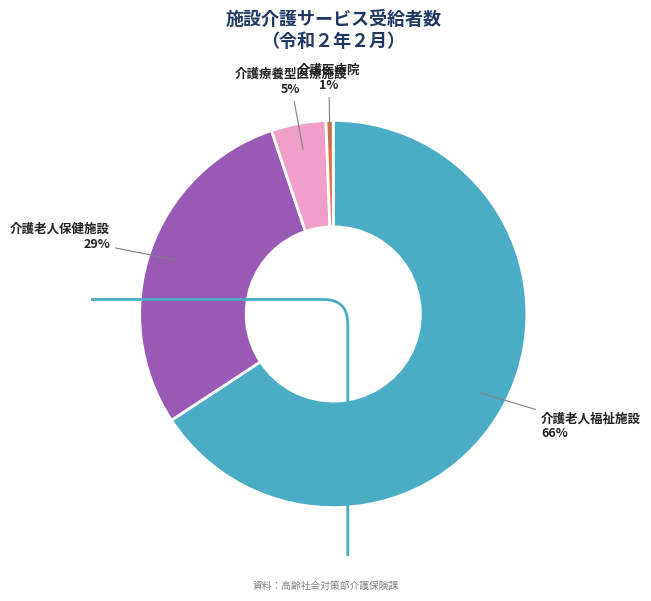

Does any single category account for the majority?

Yes